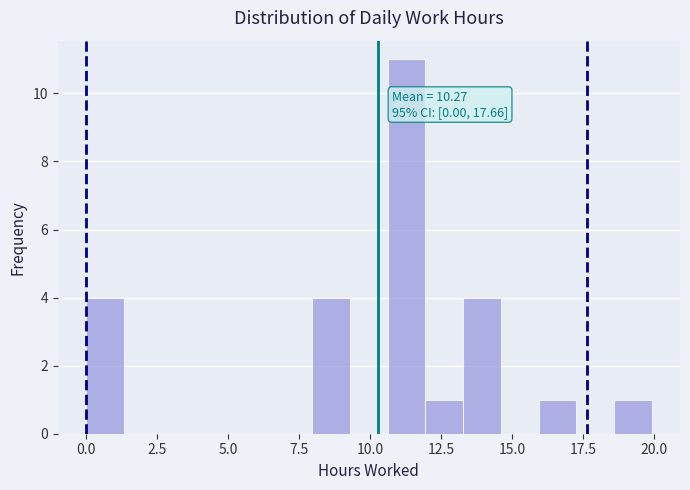

Read against the x-axis, roughly where is the centre of the tallest bar?

11.5